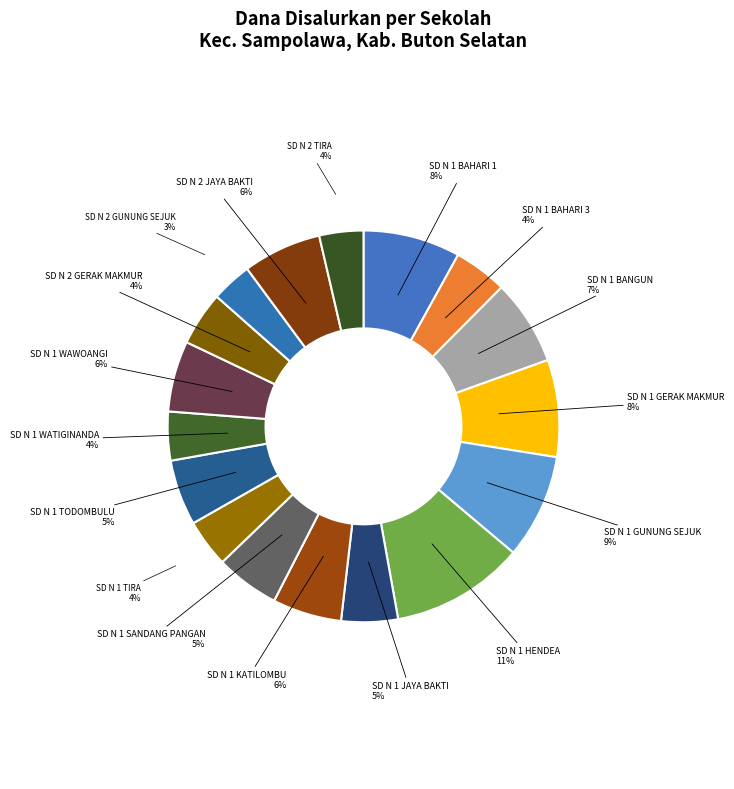

Which category has the biggest portion of the pie?

SD N 1 HENDEA